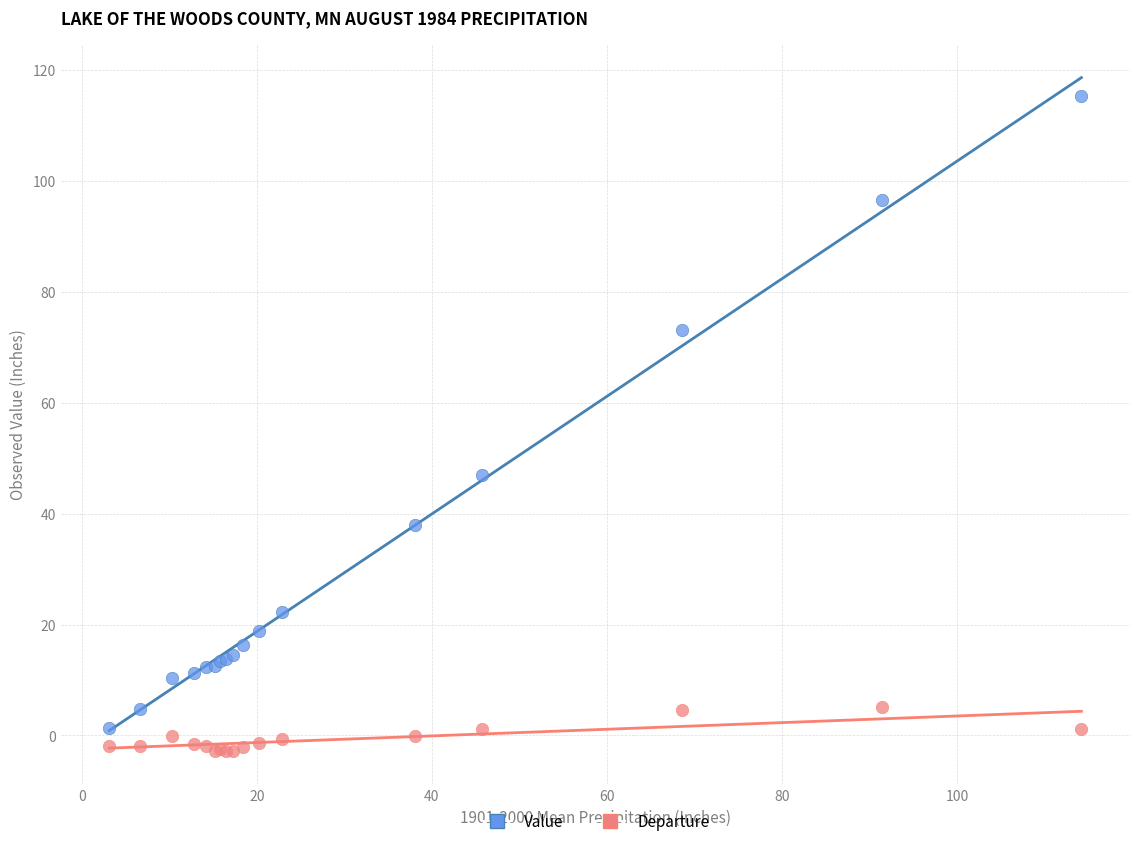

Across all series, what Y value is closest to 56?

46.9